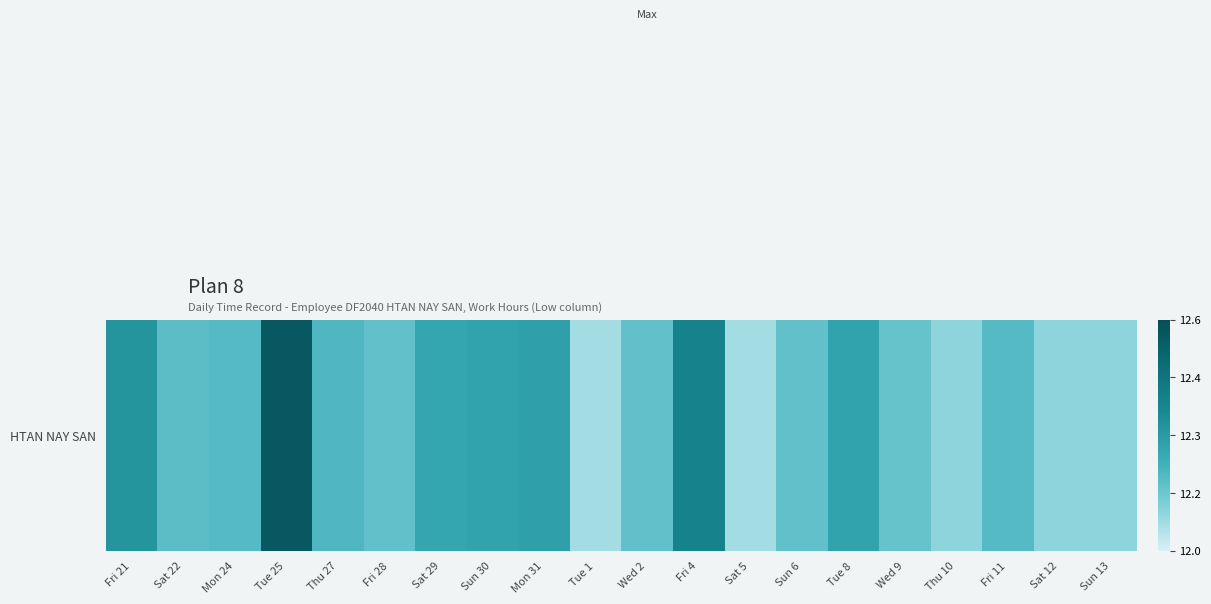

Read the value at Sat 22.

12.2